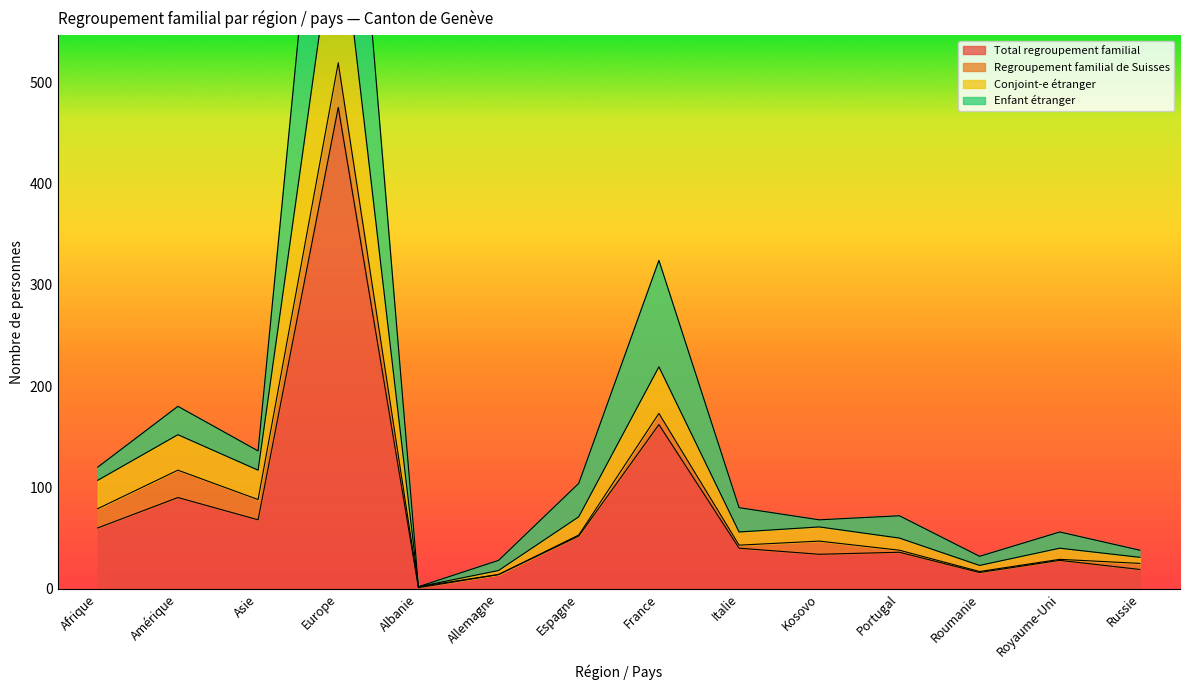

True or false: Enfant étranger and Total regroupement familial cross at least once.

False